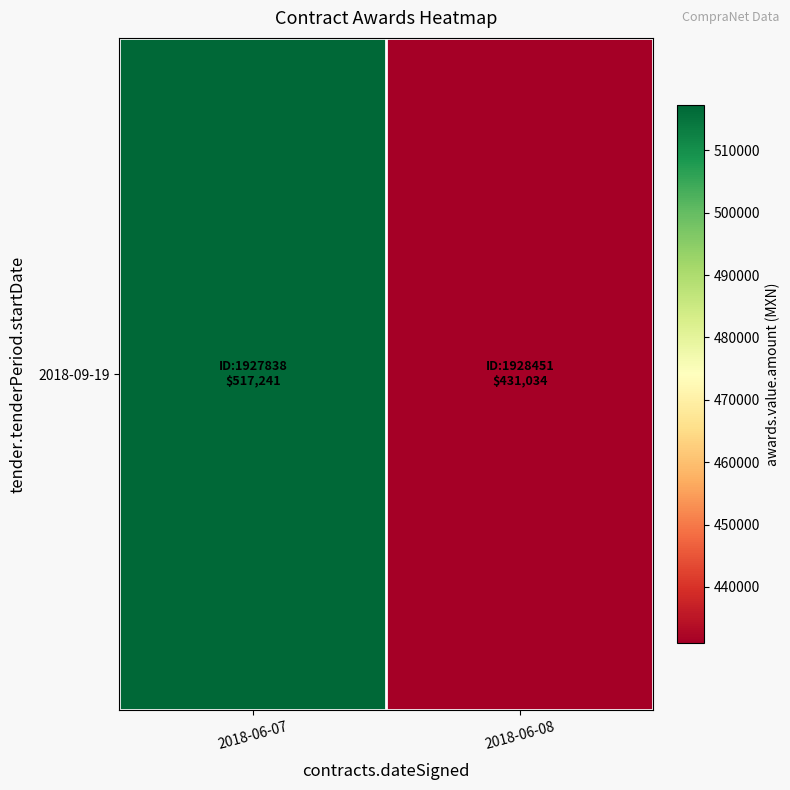

How many categories are shown in the chart?

2